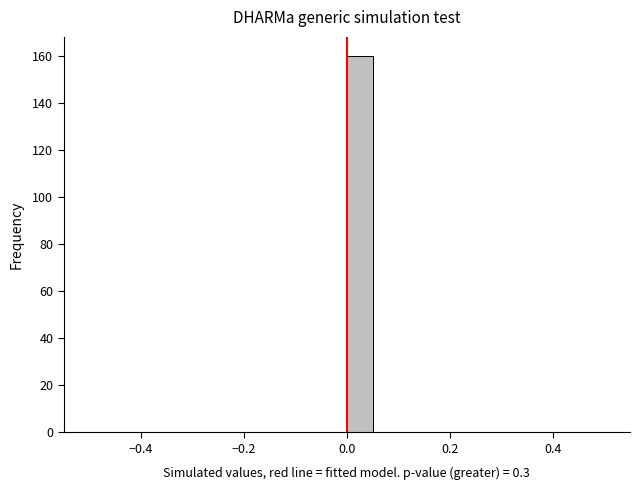

Around what value on the x-axis is the tallest bar? Give the approximate position of its centre, as read against the axis.

0.02